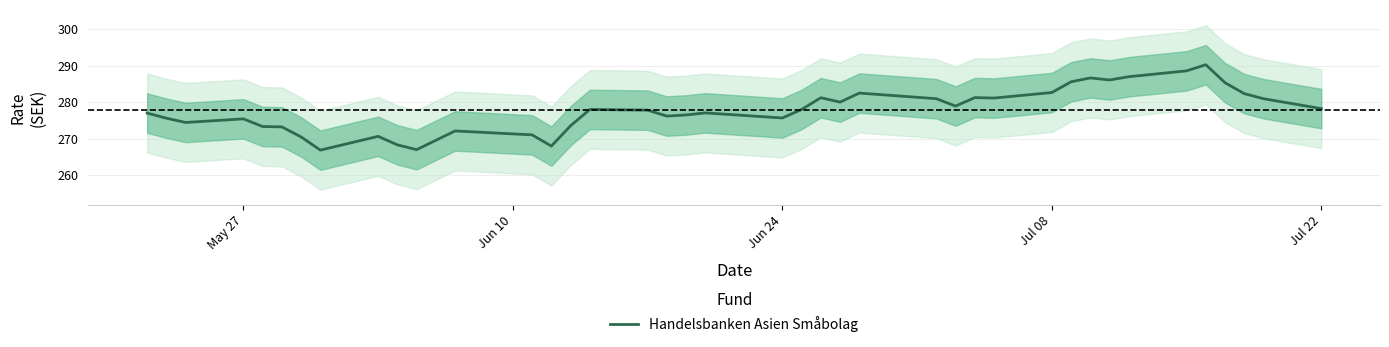

Does the chart have visible grid lines?

Yes